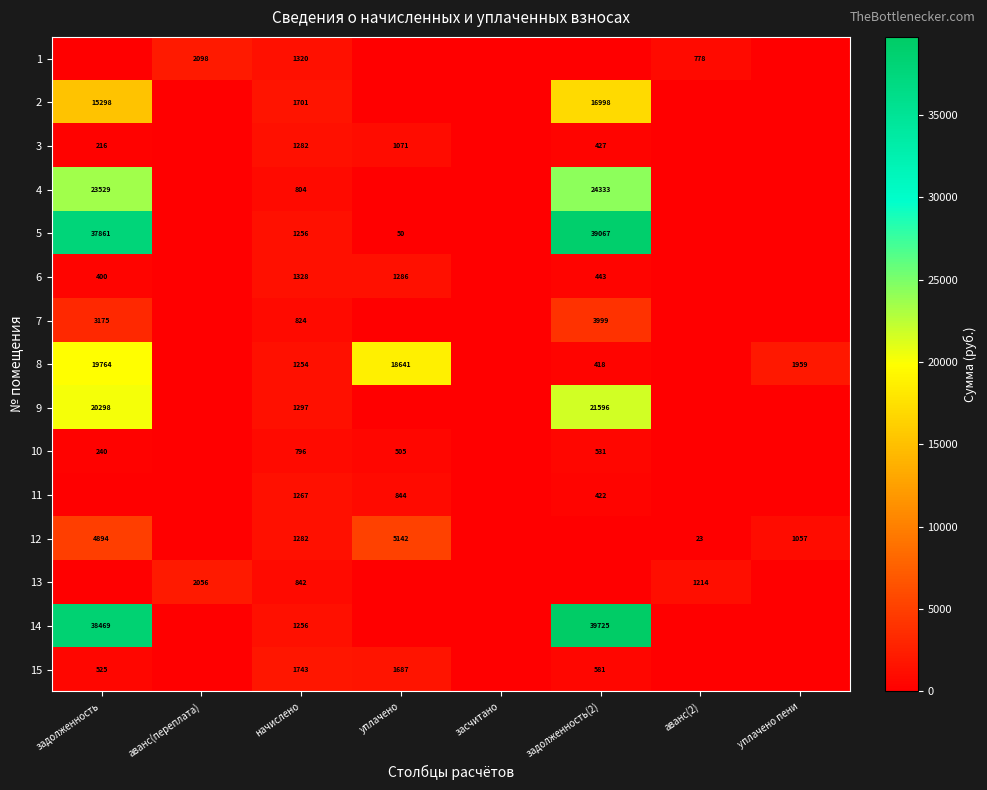

Between аванс(2) and аванс(переплата), which is larger?

аванс(переплата)